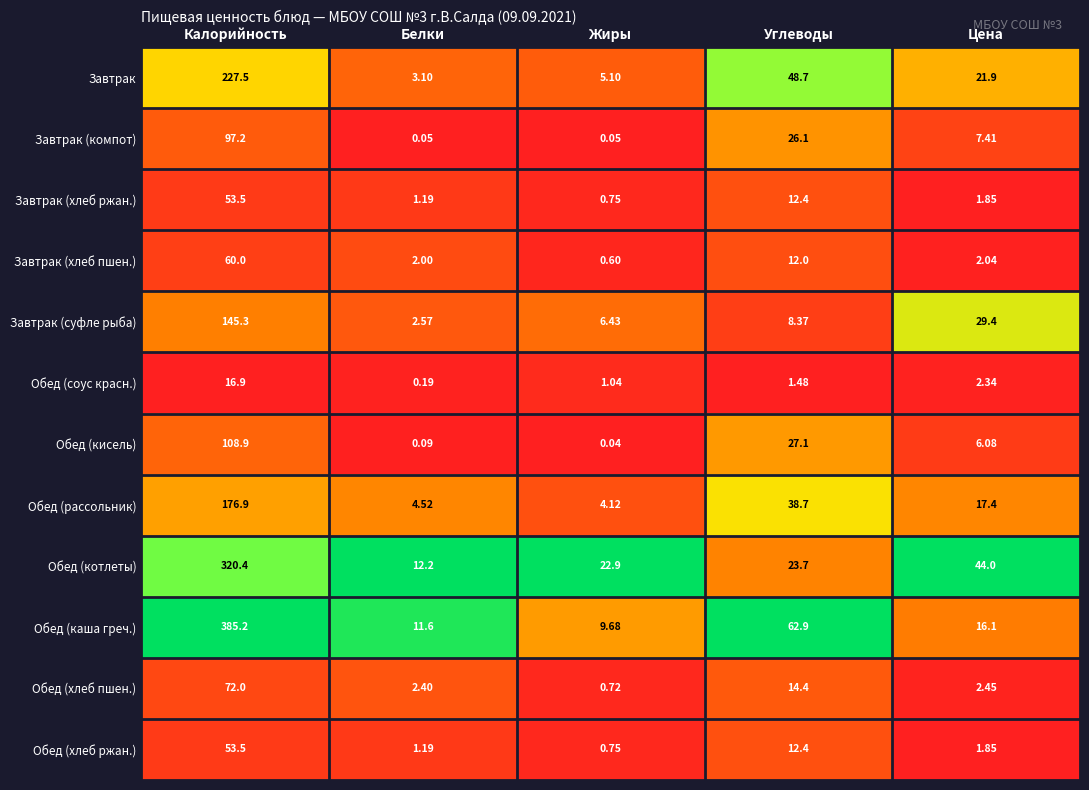

At which category is the sum across all series the highest?

Калорийность